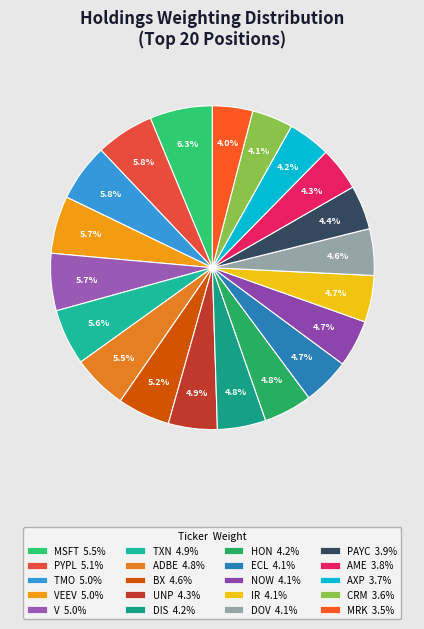

How many slices are in this pie chart?

20